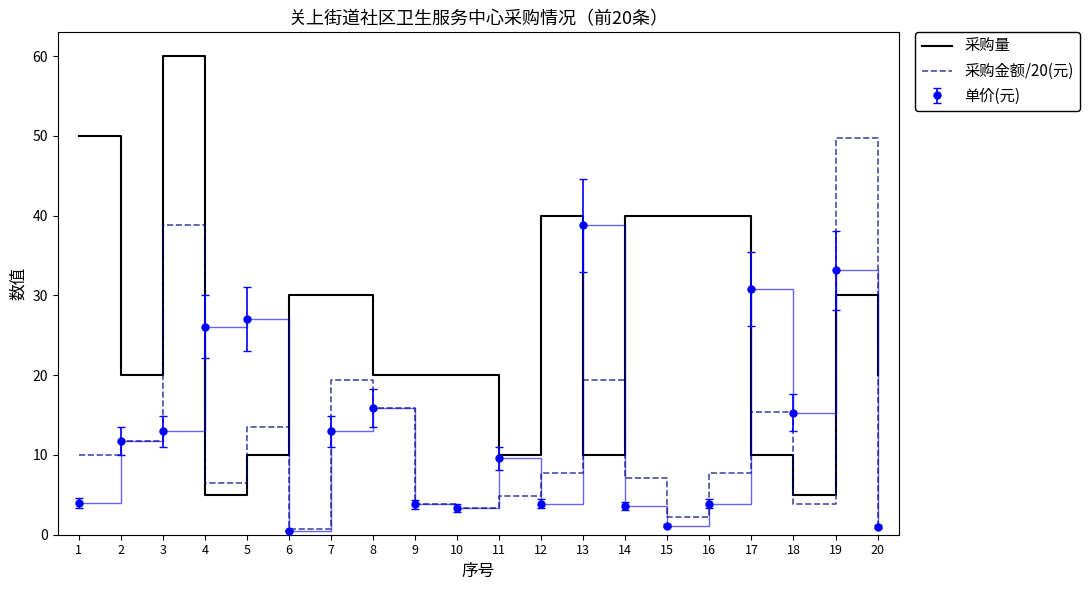

Which series has the largest total across all categories?

采购量